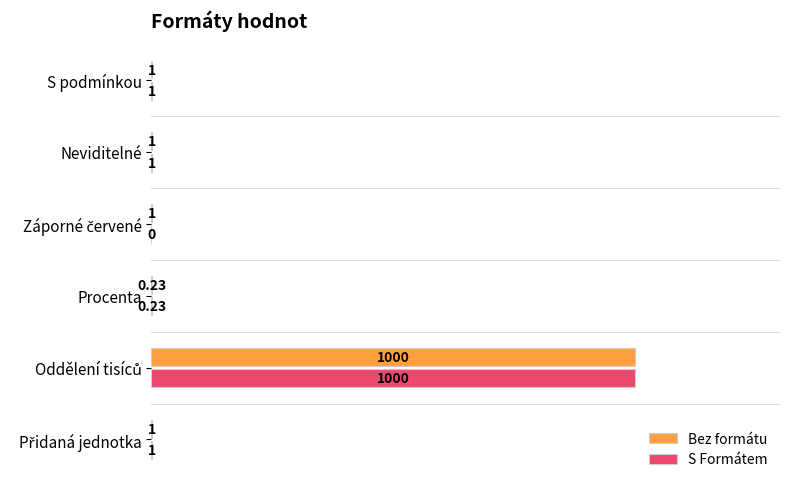

What is the sum of all Bez formátu values?

1.0